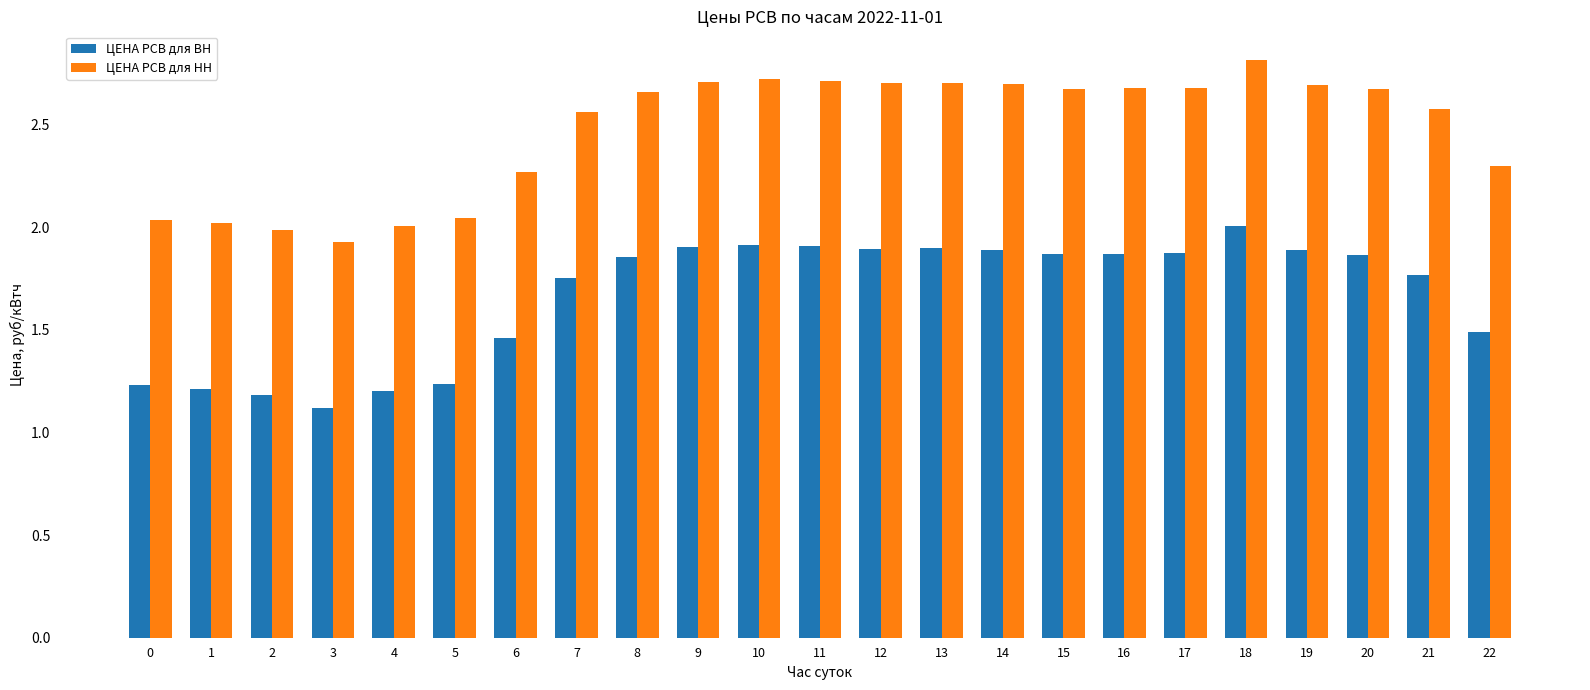

At which category is the sum across all series the highest?

18